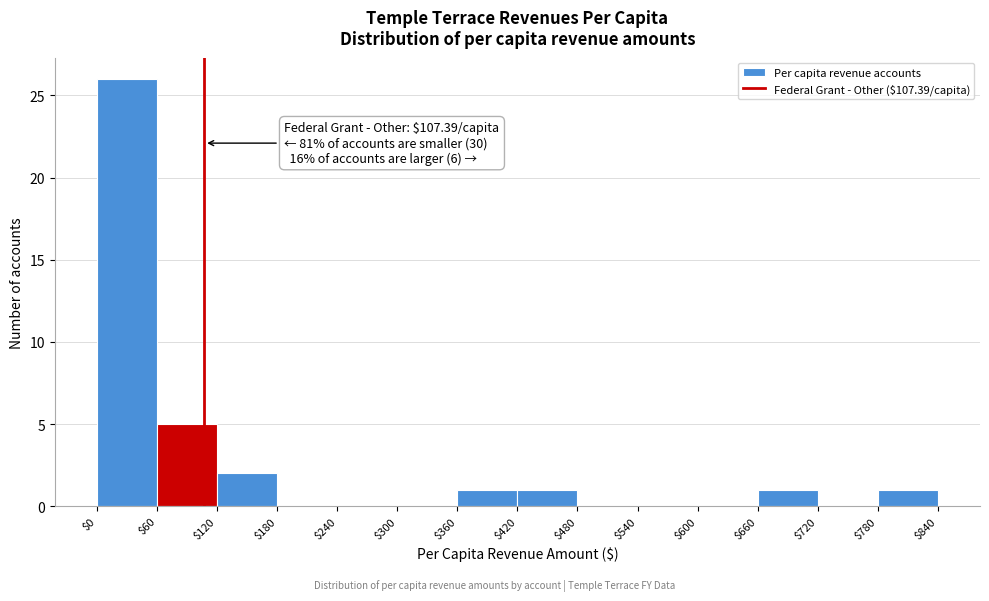

Which range on the x-axis has the tallest bar?

$0 to $60